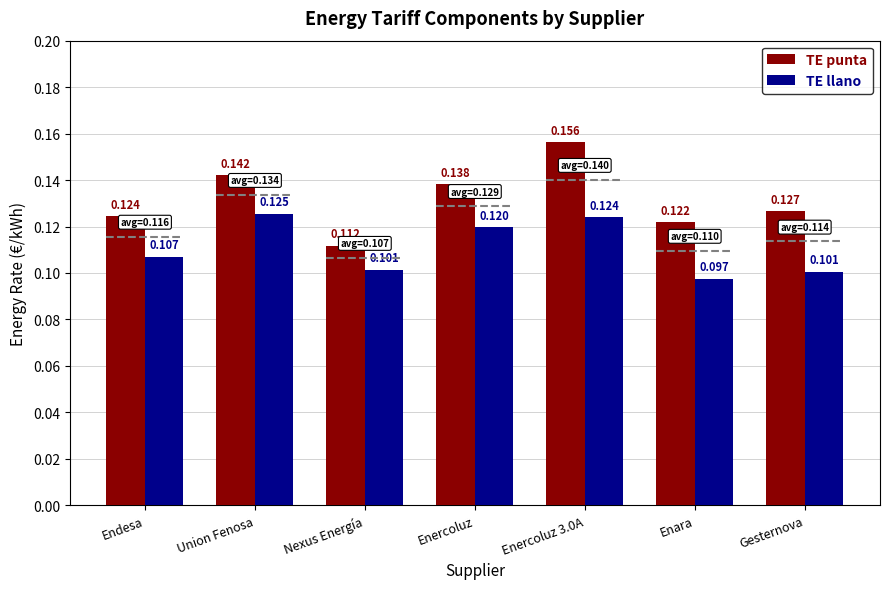

How many categories are shown in the chart?

7